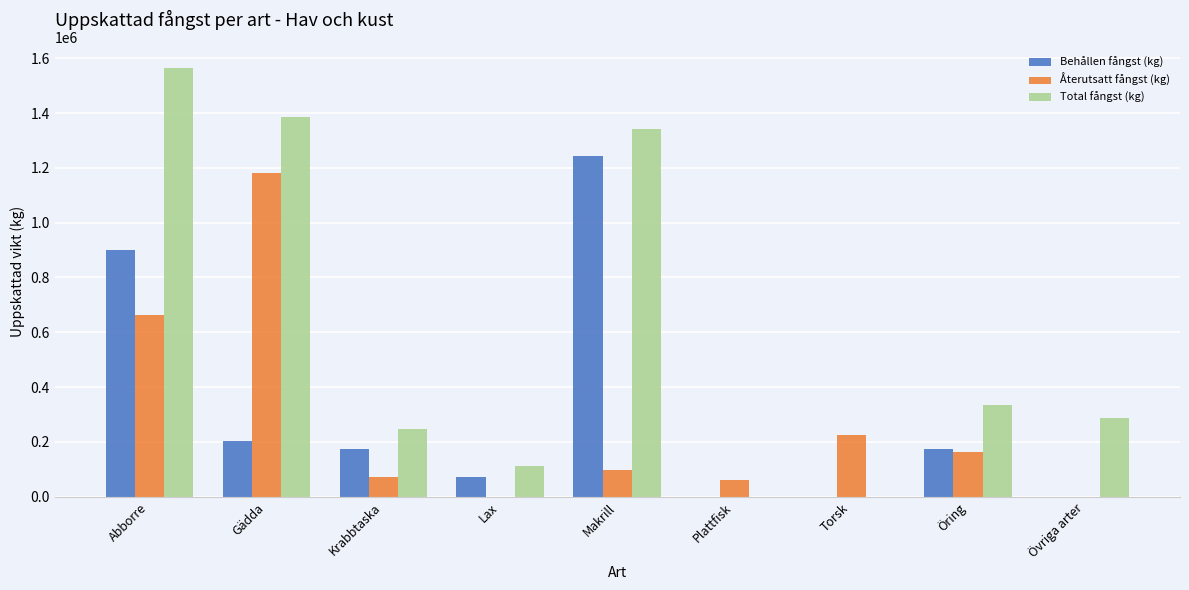

Are the bars horizontal?

No